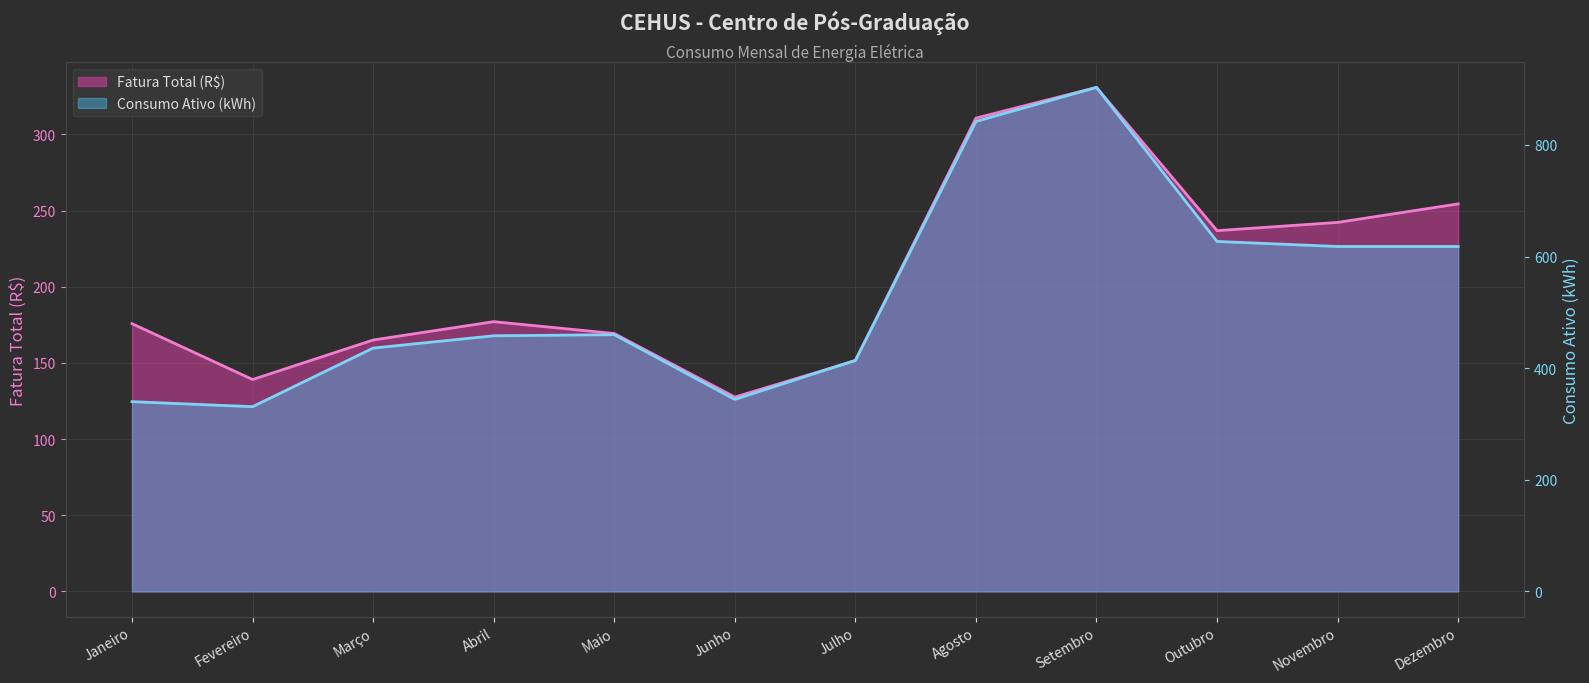

Reading left to right, list all the values displayed in this chart.

Fatura Total (R$): 175.8	139.1	165.1	177.1	169.3	127.6	151.5	310.7	330.9	236.9	242.3	254.4
Consumo Ativo (kWh): 340.0	331.0	436.0	458.0	460.0	344.0	414.0	842.0	903.0	627.0	618.0	618.0